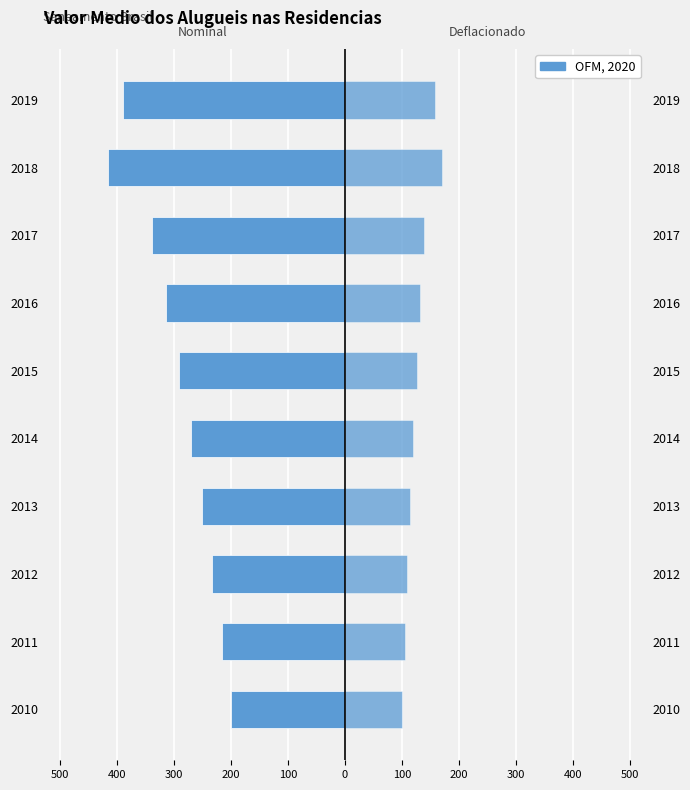

At how many categories does at least one series exceed -245?

10